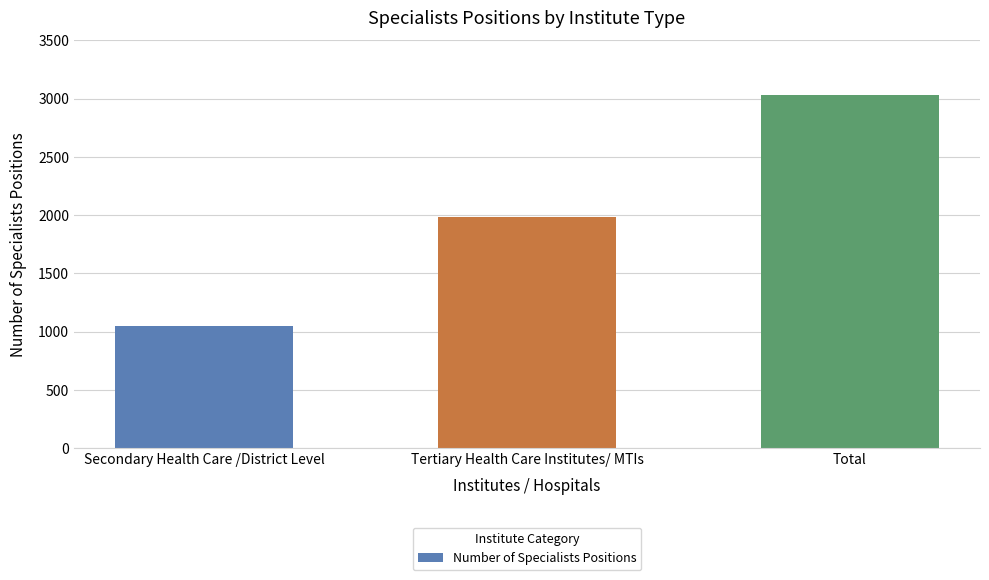

Between Total and Secondary Health Care /District Level, which is larger?

Total